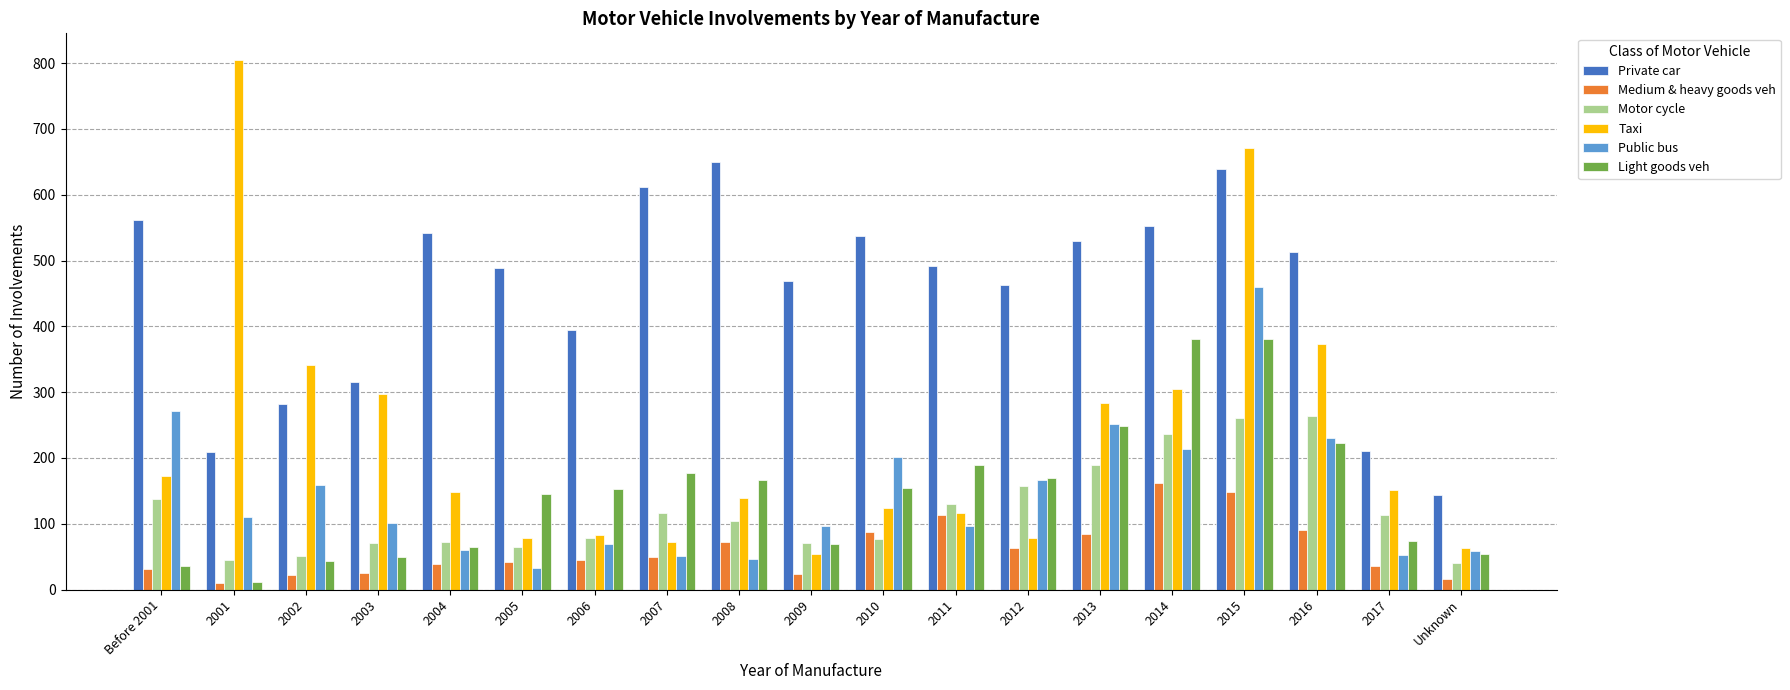

Rank the series by their maximum value, from highest to lowest.

Taxi, Private car, Public bus, Light goods veh, Motor cycle, Medium & heavy goods veh